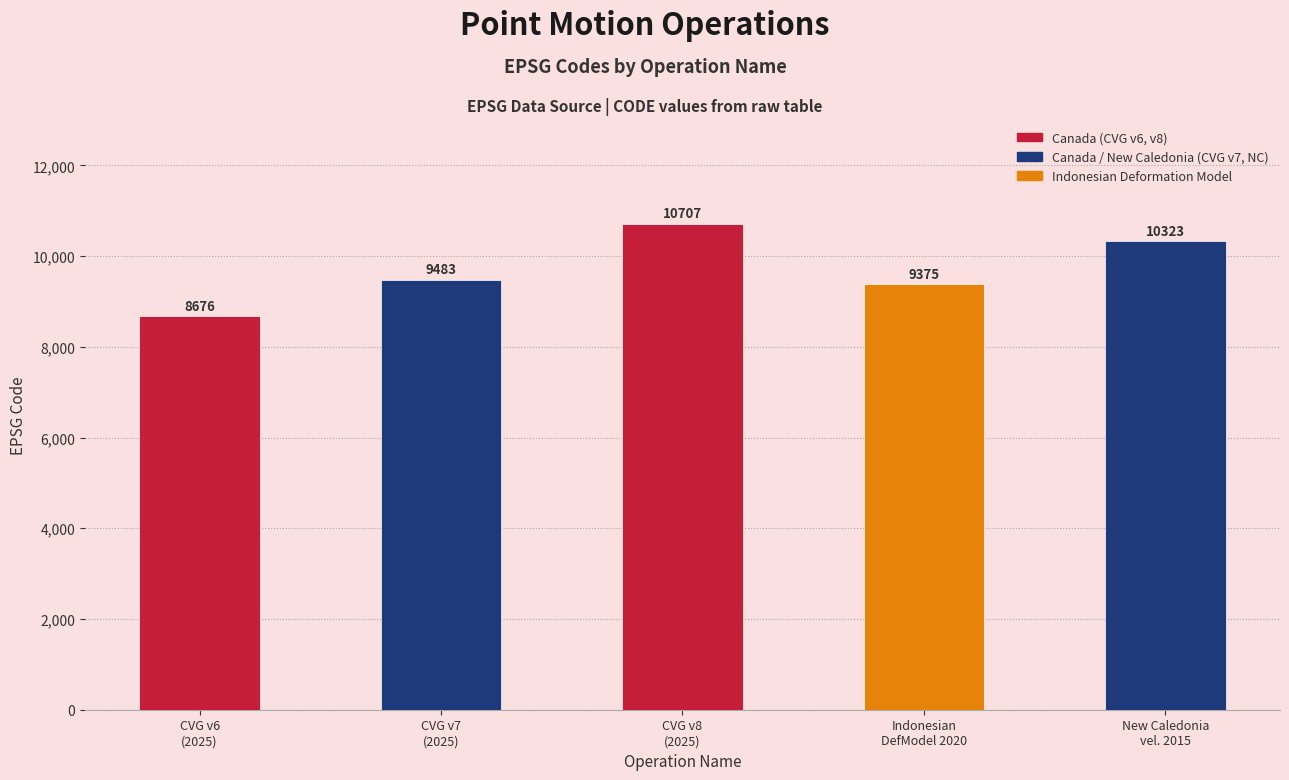

Read the value at Indonesian Deformation Model 2020.

9375